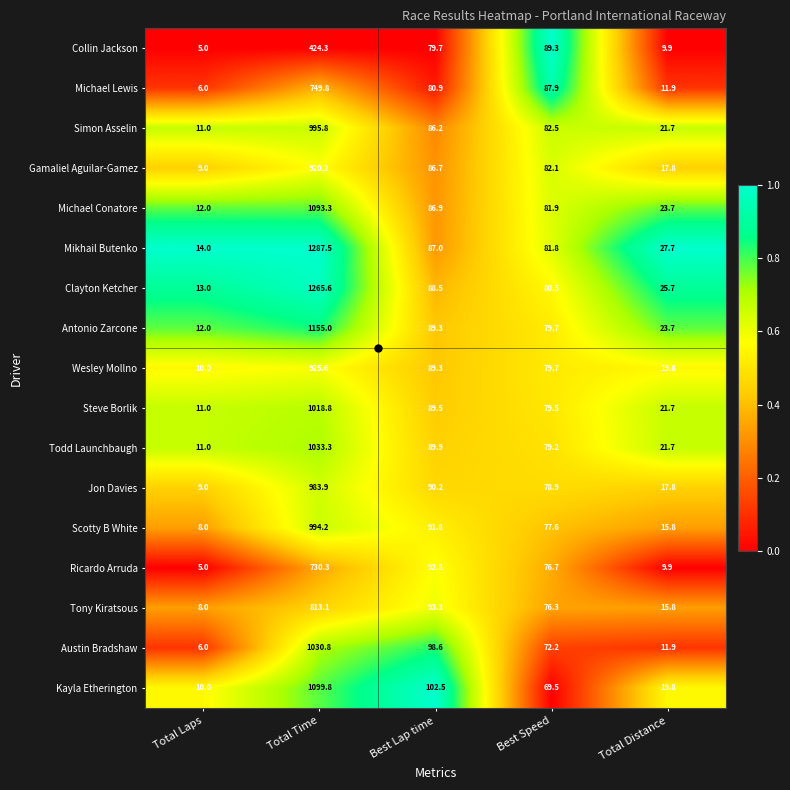

The Simon Asselin series shows 86.2 at Best Lap time. True or false?

True